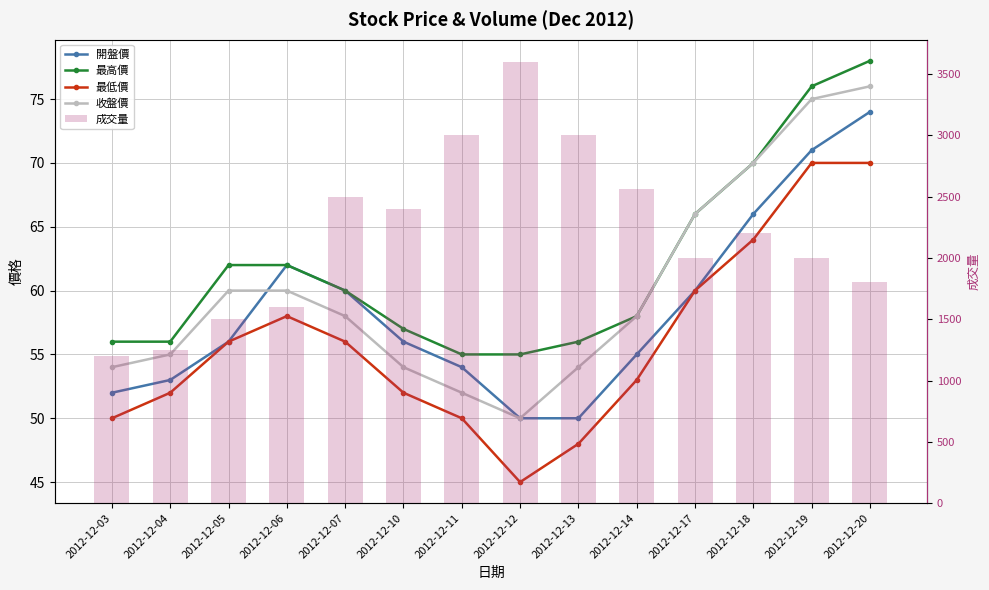

Reading left to right, list all the values displayed in this chart.

開盤價: 2012-12-03=52	2012-12-04=53	2012-12-05=56	2012-12-06=62	2012-12-07=60	2012-12-10=56	2012-12-11=54	2012-12-12=50	2012-12-13=50	2012-12-14=55	2012-12-17=60	2012-12-18=66	2012-12-19=71	2012-12-20=74
最高價: 2012-12-03=56	2012-12-04=56	2012-12-05=62	2012-12-06=62	2012-12-07=60	2012-12-10=57	2012-12-11=55	2012-12-12=55	2012-12-13=56	2012-12-14=58	2012-12-17=66	2012-12-18=70	2012-12-19=76	2012-12-20=78
最低價: 2012-12-03=50	2012-12-04=52	2012-12-05=56	2012-12-06=58	2012-12-07=56	2012-12-10=52	2012-12-11=50	2012-12-12=45	2012-12-13=48	2012-12-14=53	2012-12-17=60	2012-12-18=64	2012-12-19=70	2012-12-20=70
收盤價: 2012-12-03=54	2012-12-04=55	2012-12-05=60	2012-12-06=60	2012-12-07=58	2012-12-10=54	2012-12-11=52	2012-12-12=50	2012-12-13=54	2012-12-14=58	2012-12-17=66	2012-12-18=70	2012-12-19=75	2012-12-20=76
成交量: 2012-12-03=1200	2012-12-04=1250	2012-12-05=1500	2012-12-06=1600	2012-12-07=2500	2012-12-10=2400	2012-12-11=3000	2012-12-12=3600	2012-12-13=3000	2012-12-14=2560	2012-12-17=2000	2012-12-18=2200	2012-12-19=2000	2012-12-20=1800